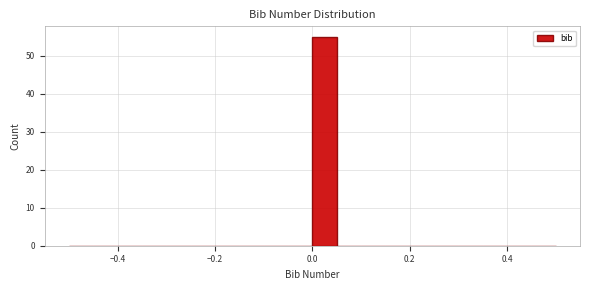

Read against the x-axis, roughly where is the centre of the tallest bar?

0.02